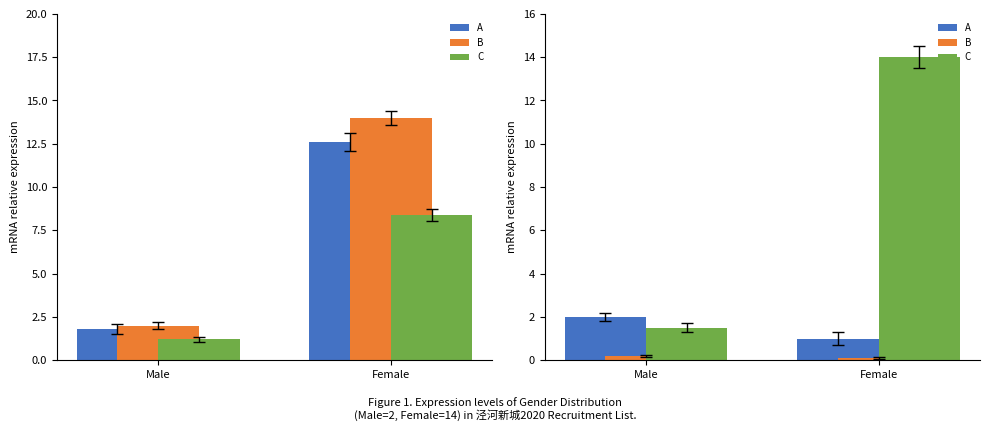

The A series shows 3.1 at Male. True or false?

False